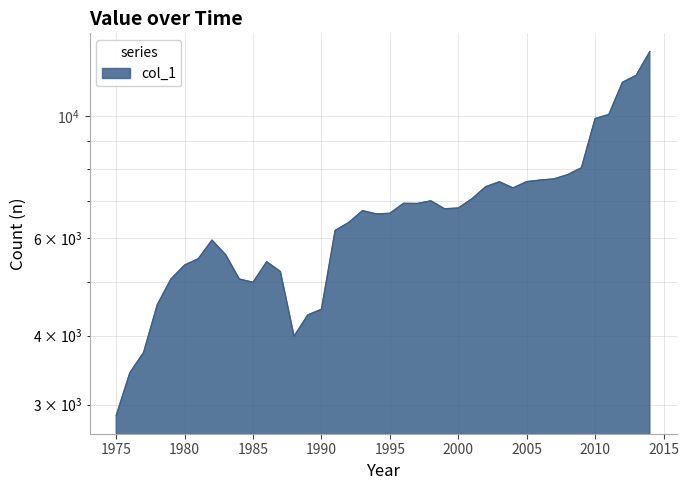

The chart shows a value of 7600 at 2005. True or false?

True